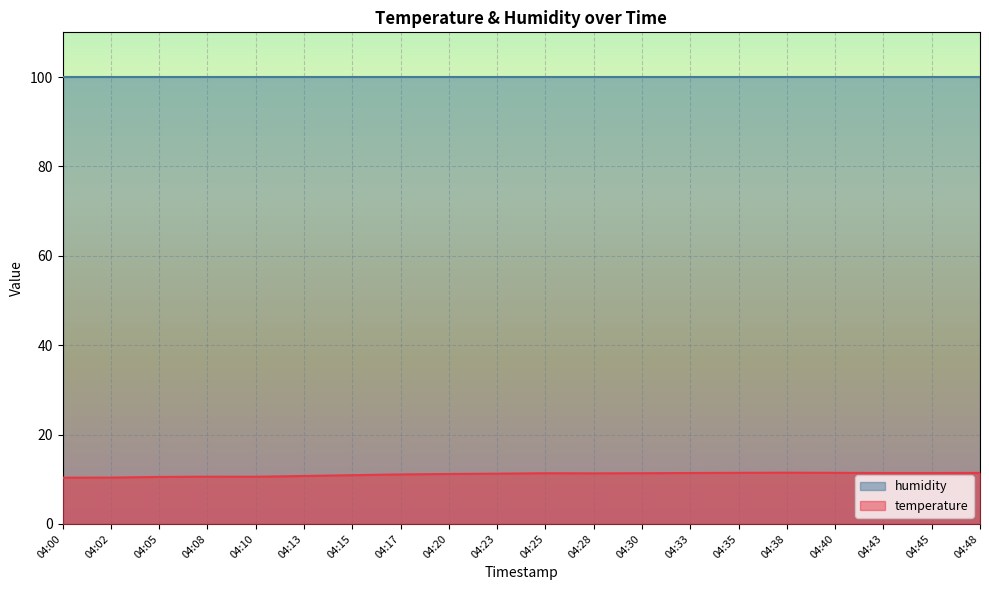

Rank the categories by value from highest to lowest.

04:38, 04:35, 04:40, 04:48, 04:33, 04:43, 04:45, 04:25, 04:30, 04:28, 04:23, 04:20, 04:17, 04:15, 04:13, 04:08, 04:10, 04:05, 04:02, 04:00